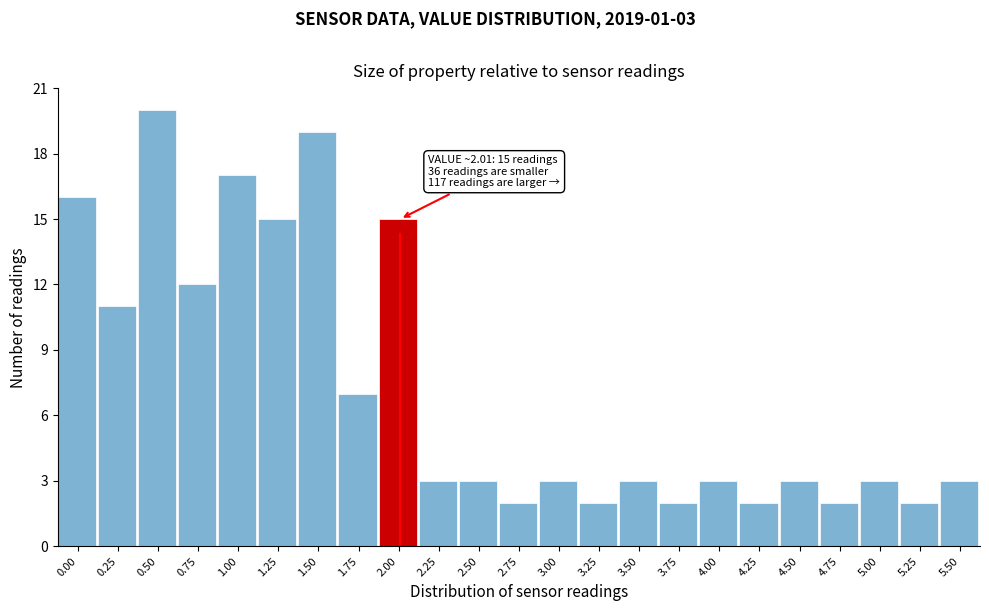

Reading left to right, list all the values displayed in this chart.

0.00=16	0.25=11	0.50=20	0.75=12	1.00=17	1.25=15	1.50=19	1.75=7	2.00=15	2.25=3	2.50=3	2.75=2	3.00=3	3.25=2	3.50=3	3.75=2	4.00=3	4.25=2	4.50=3	4.75=2	5.00=3	5.25=2	5.50=3